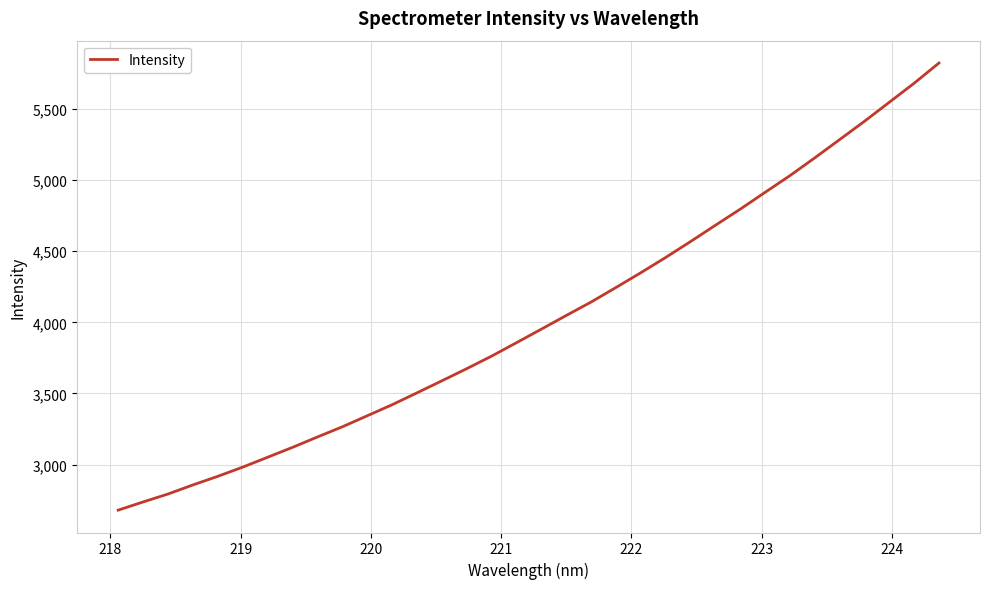

What is the minimum value shown in the chart?

2679.3